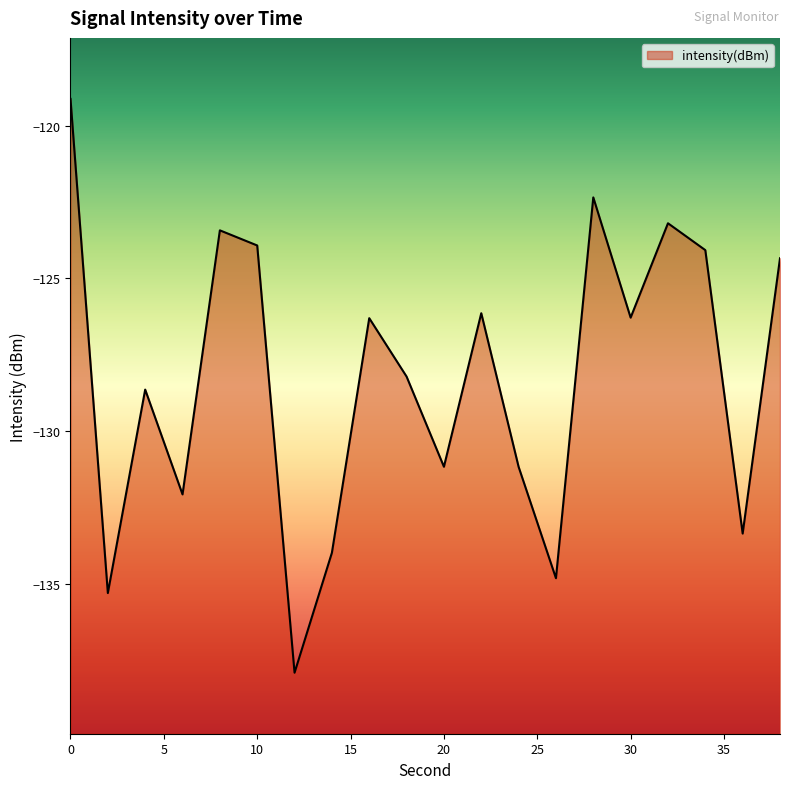

What is the value of the 15th point from the left?

-122.3